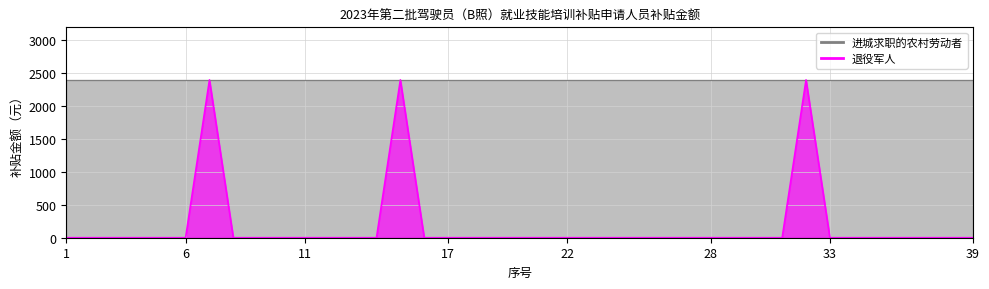

What is the difference between the second highest and minimum values?

2400